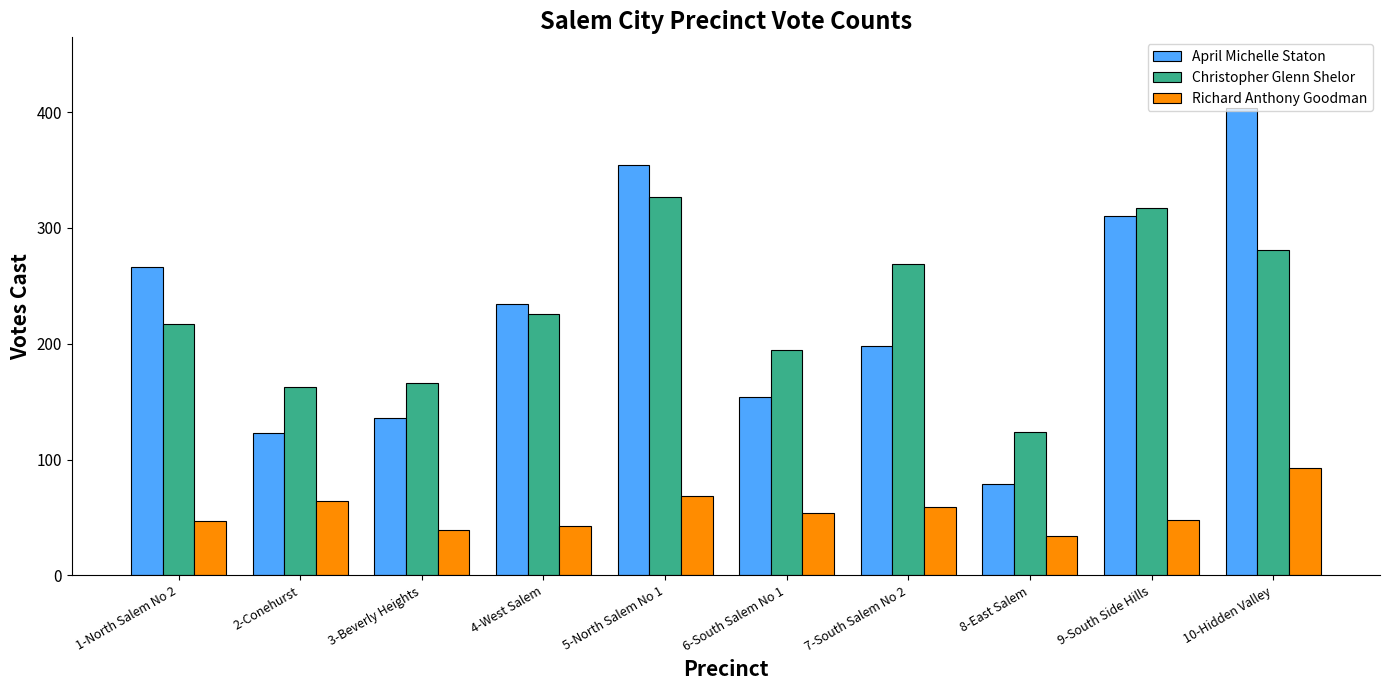

What is the total value across all series at 3-Beverly Heights?

341